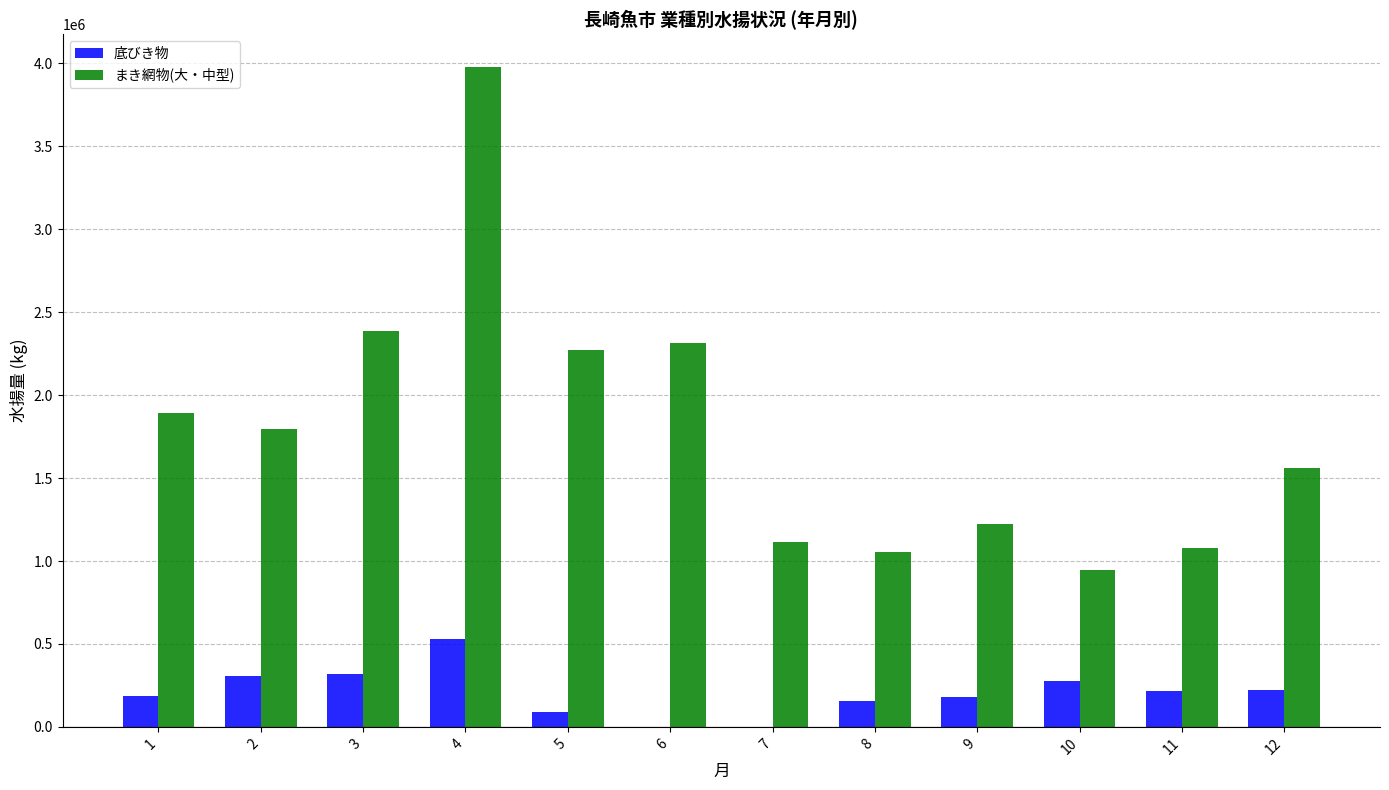

What is the sum of all 底びき物 values?

2486873